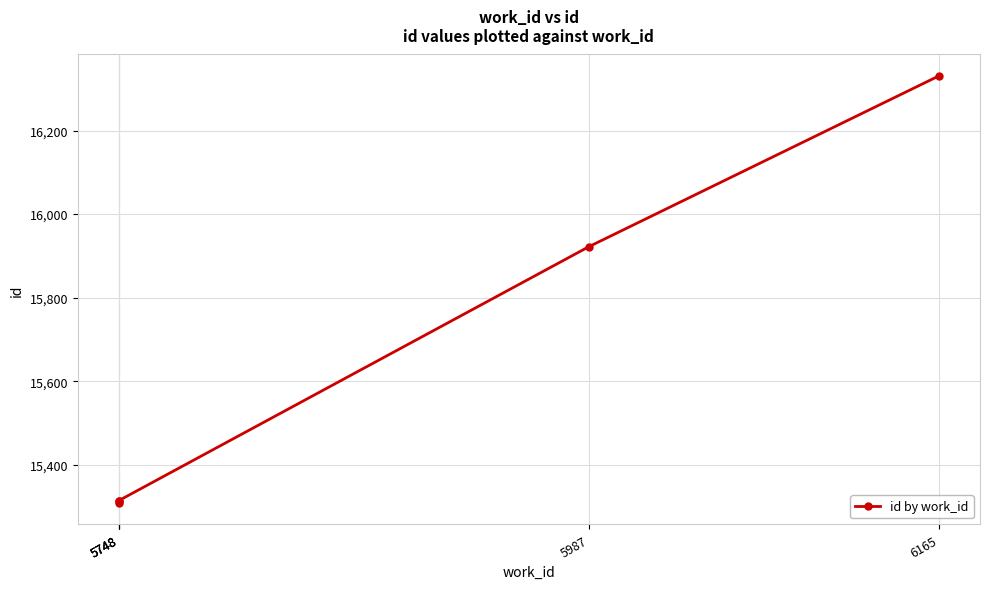

Between 5987 and 6165, which is larger?

6165